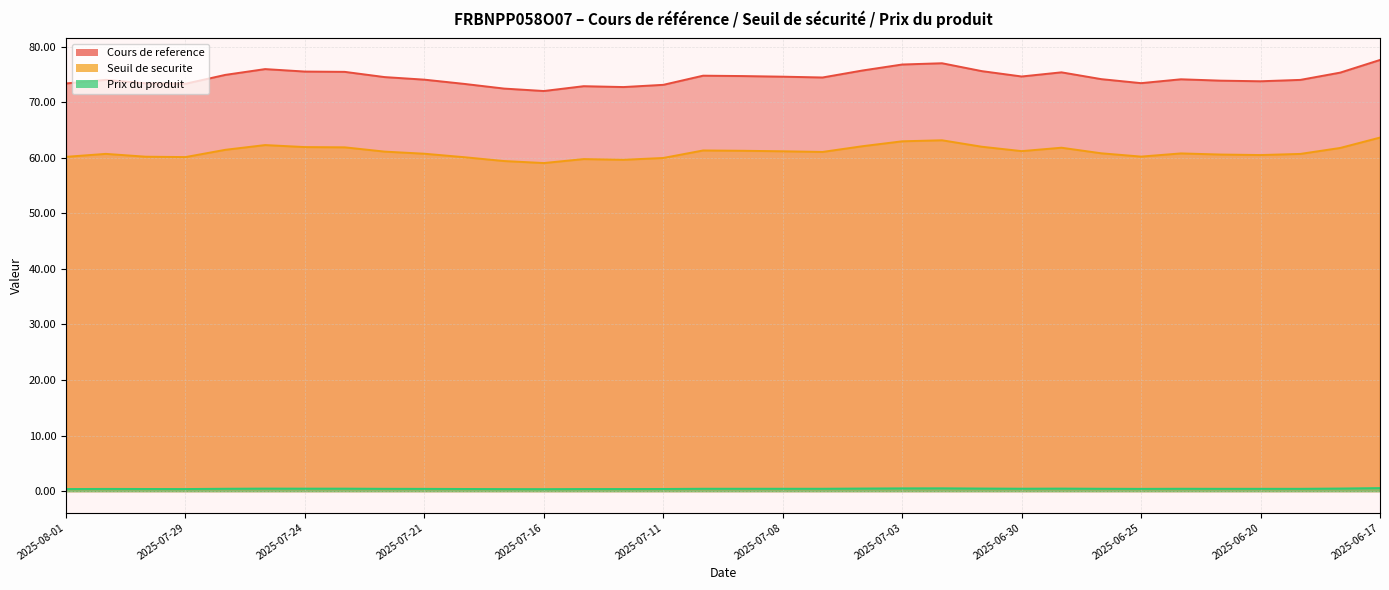

The value of Cours de reference at 2025-07-01 is 100.4. True or false?

False